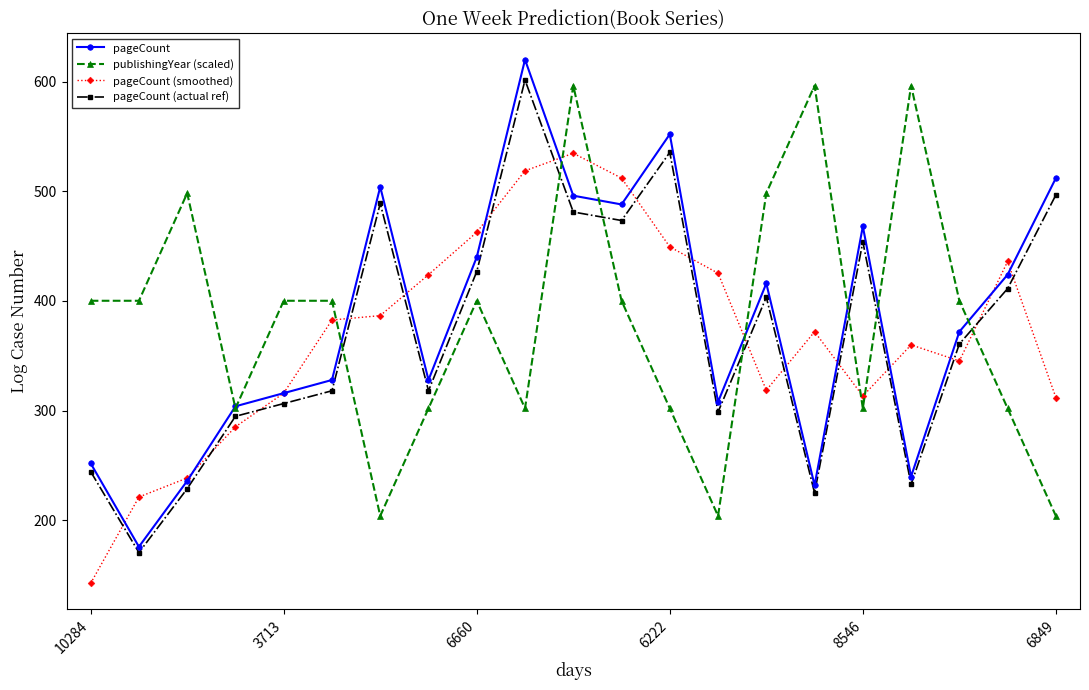

Which series has the widest spread of values?

pageCount